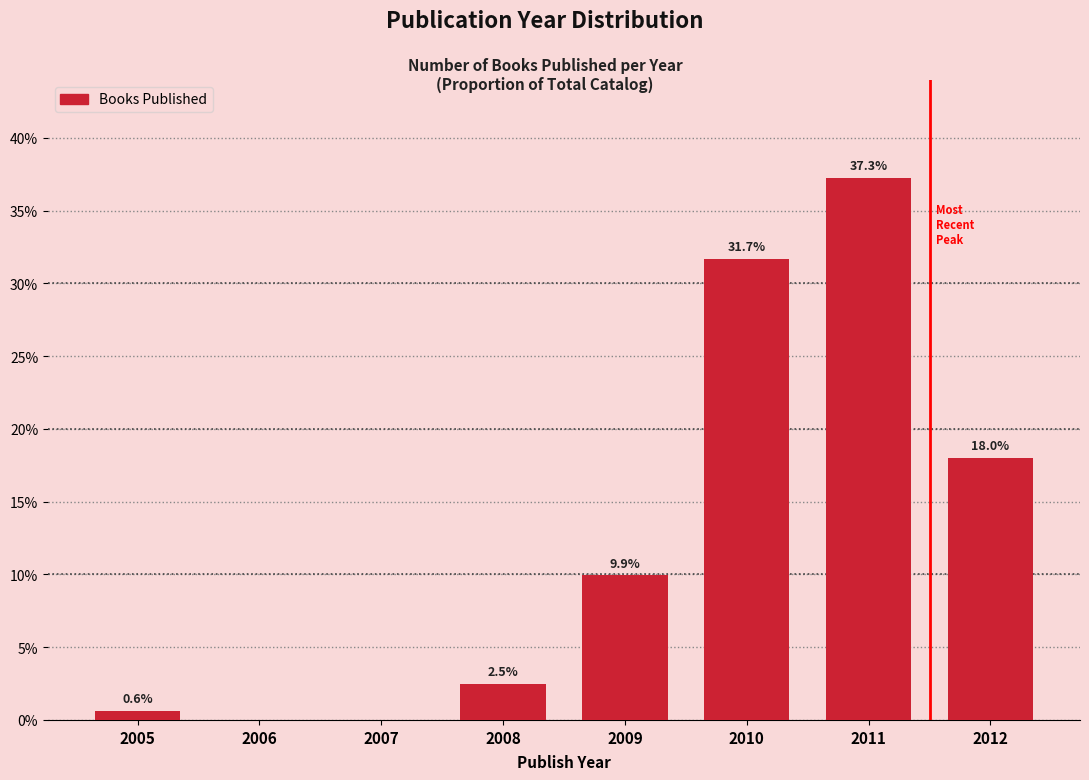

Reading left to right, what are all the values shown in this chart?

2005=0.6	2006=0.0	2007=0.0	2008=2.5	2009=9.9	2010=31.7	2011=37.3	2012=18.0